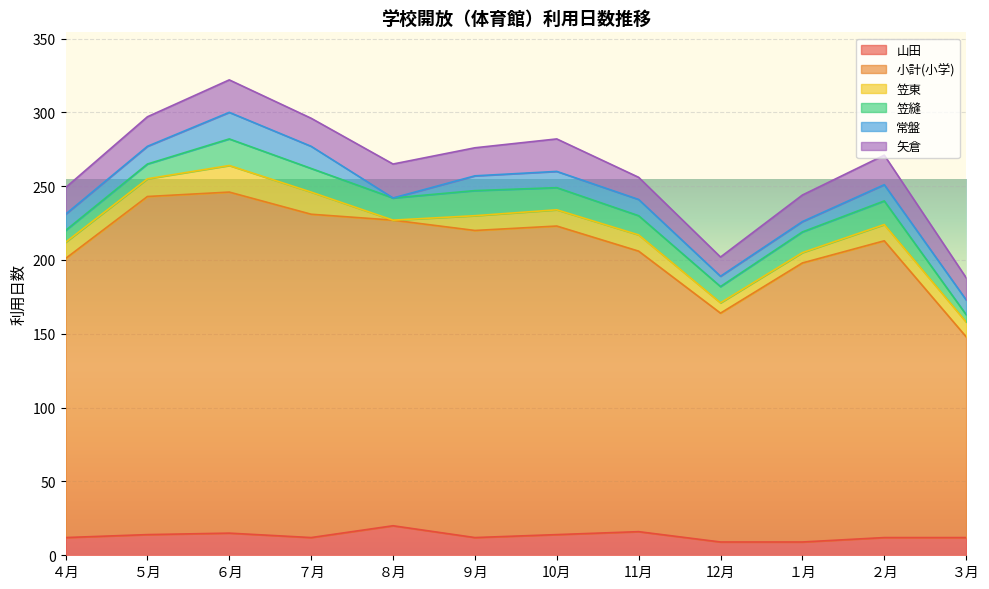

Is it true that 矢倉 equals 6 at ６月?

False